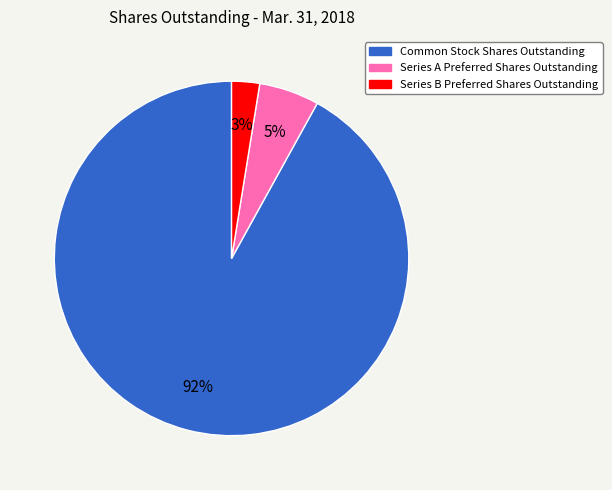

Is the sum of Series A Preferred Shares Outstanding and Common Stock Shares Outstanding greater than half?

Yes